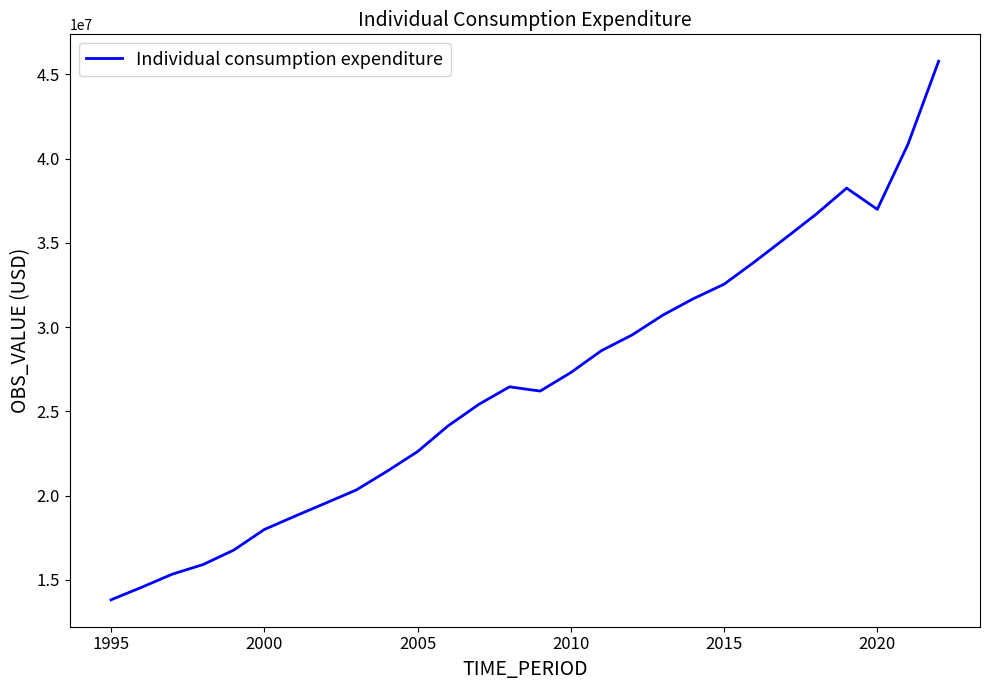

What is the greatest value displayed?

45783628